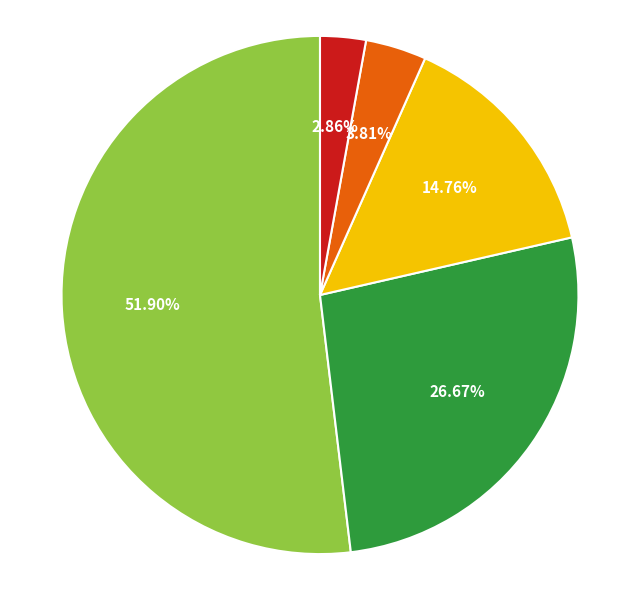

Is there a majority slice in this chart?

Yes